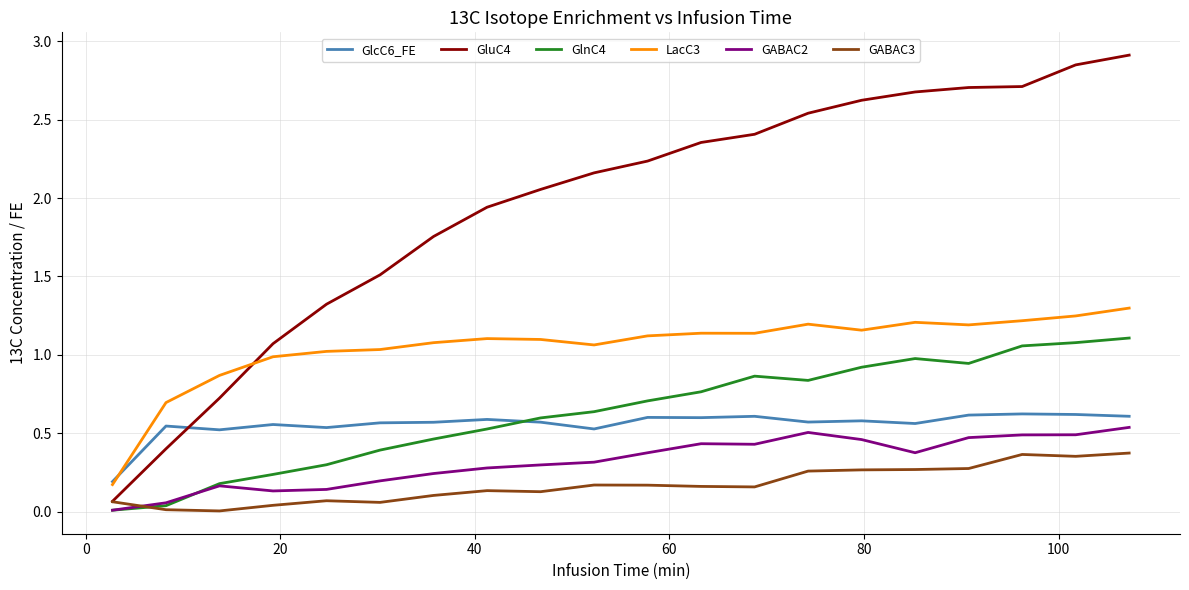

In GABAC3, how many points are higher than both neighbors (excluding endpoints)?

4